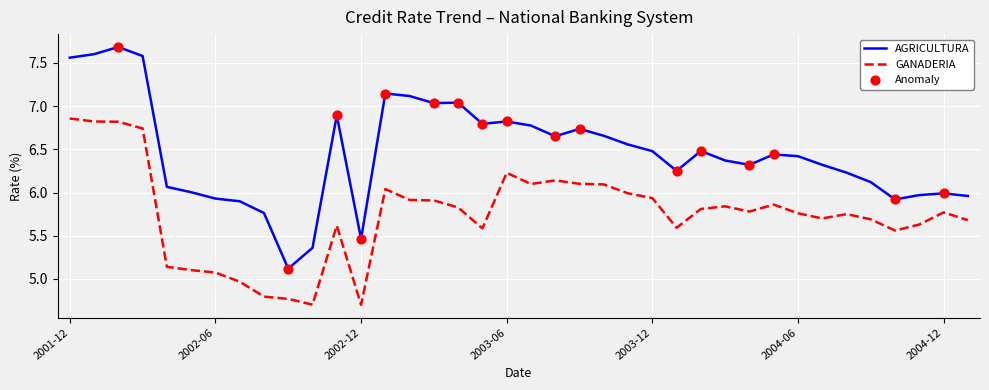

Which series has the largest range (max minus min)?

AGRICULTURA